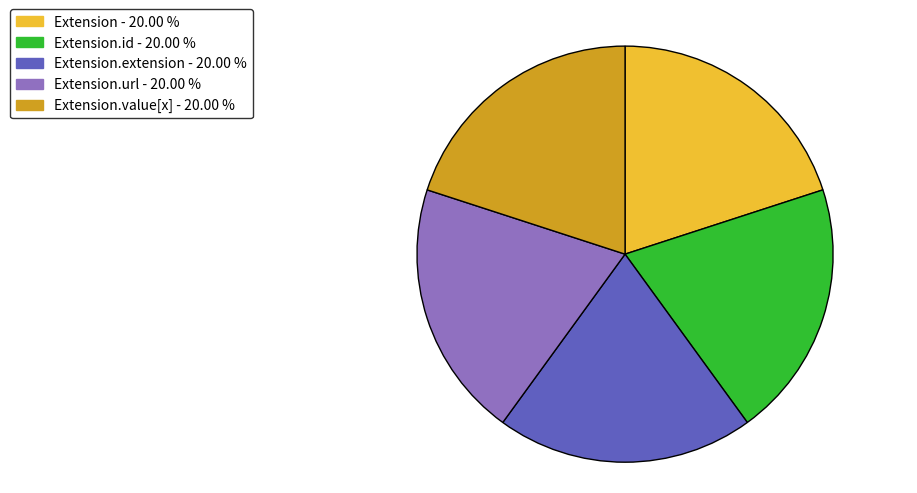

How many slices are in this pie chart?

5